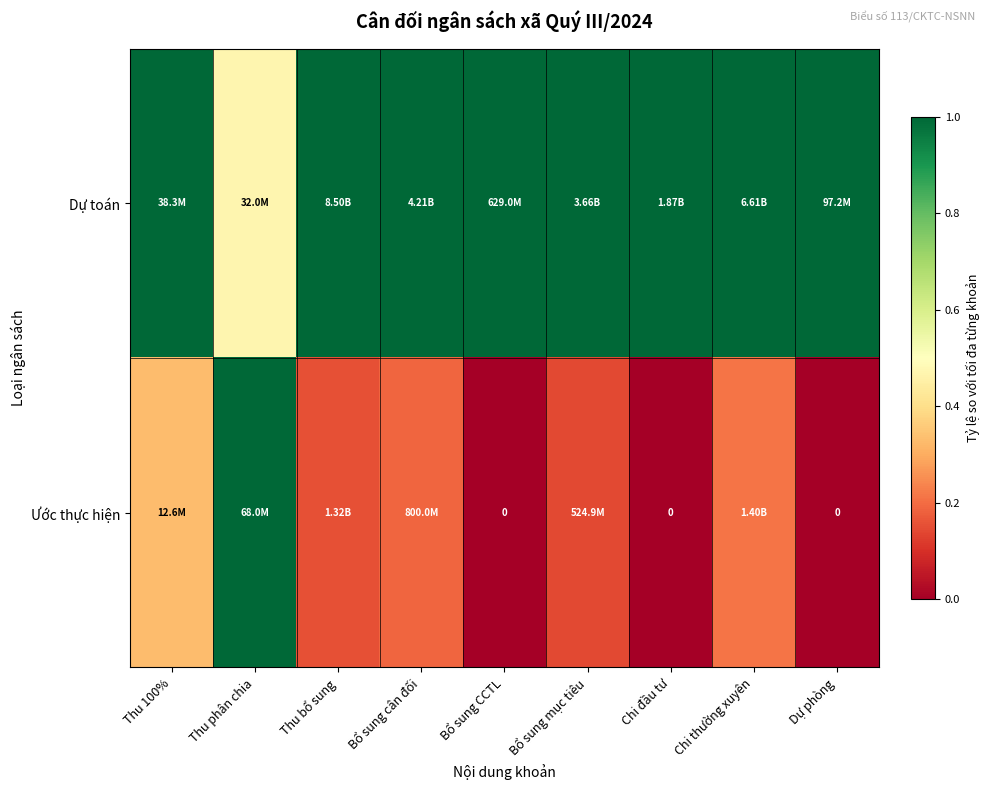

How many categories are shown in the chart?

9